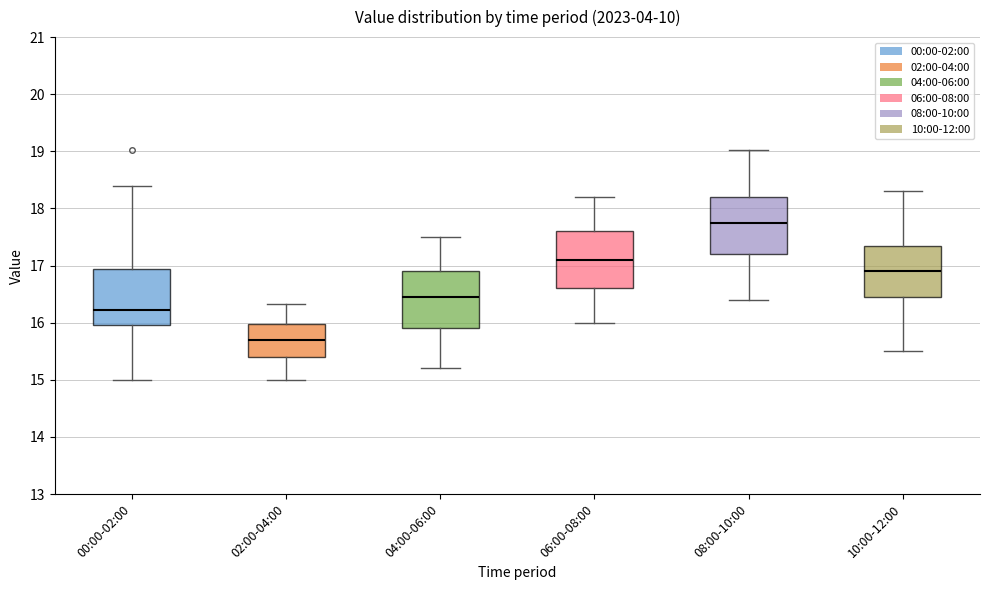

Which box has the lowest median line?

02:00-04:00